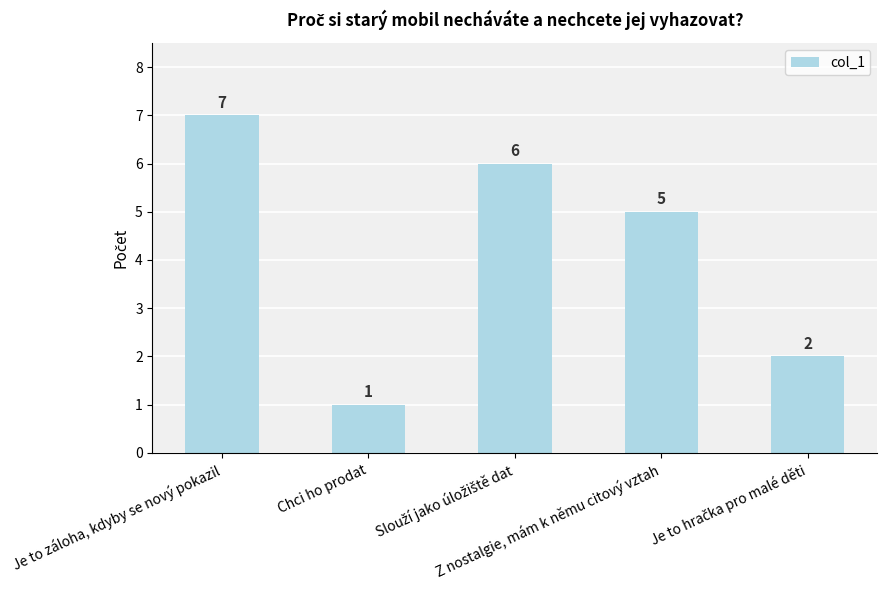

Read the value at Z nostalgie, mám k němu citový vztah.

5